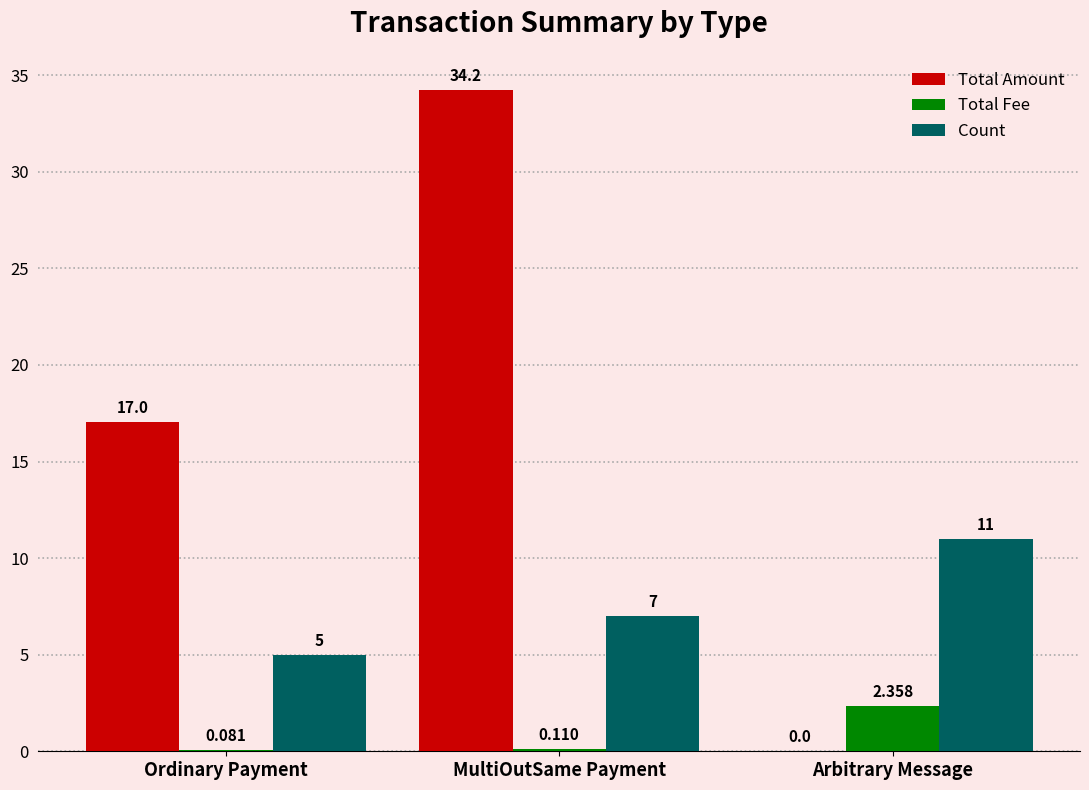

At which category does the chart reach its peak across all series?

MultiOutSame Payment